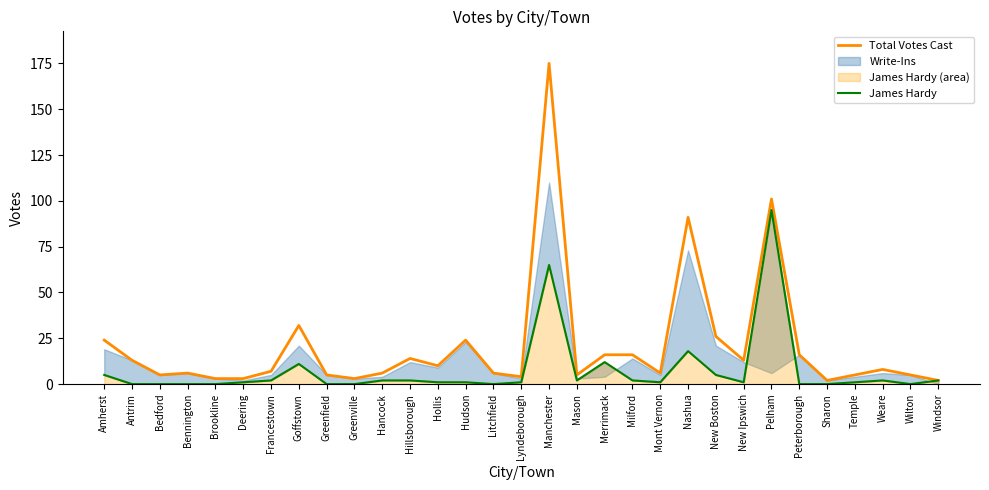

What is the difference between the maximum and second lowest values in the Total Votes Cast series?

173